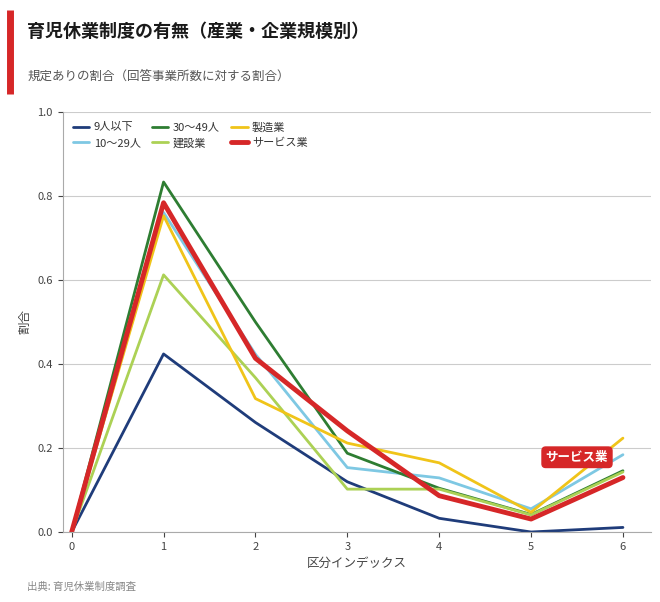

Between 1 and 3, which series saw the biggest shift?

30～49人